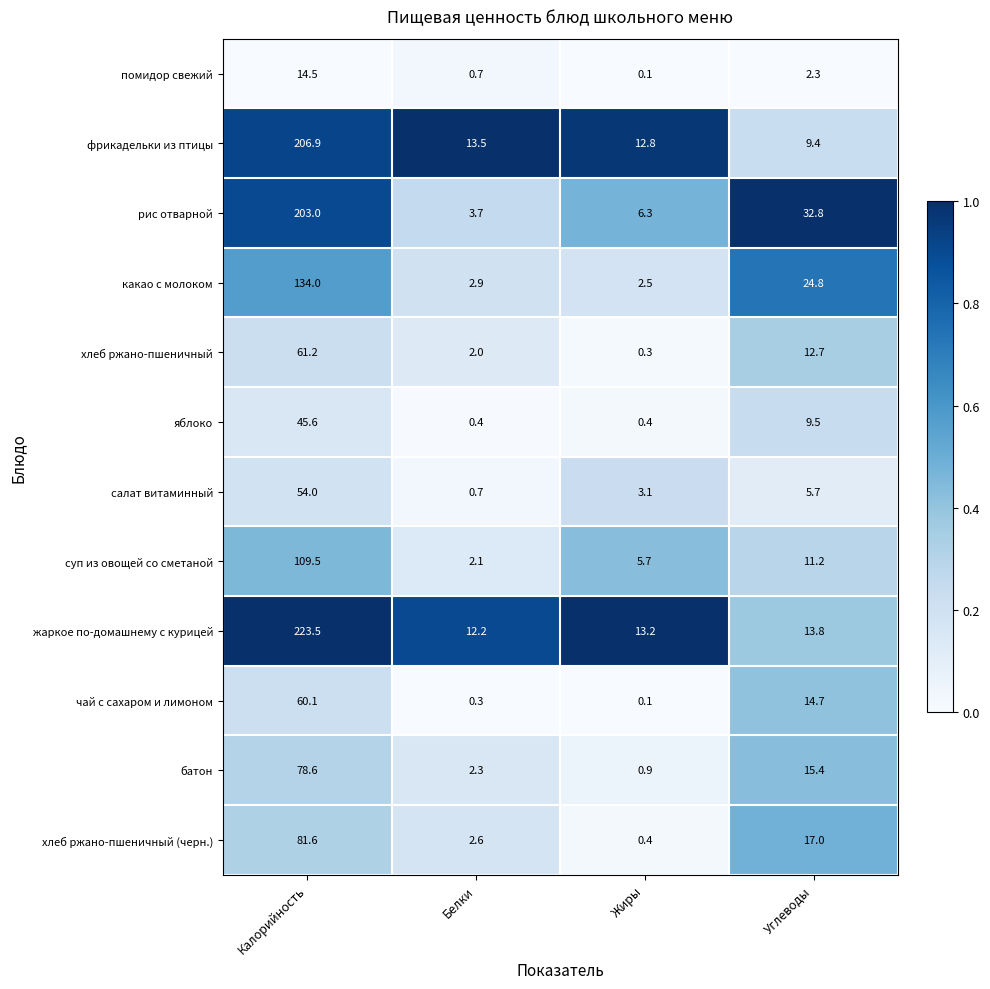

Which series has the largest total across all categories?

жаркое по-домашнему с курицей